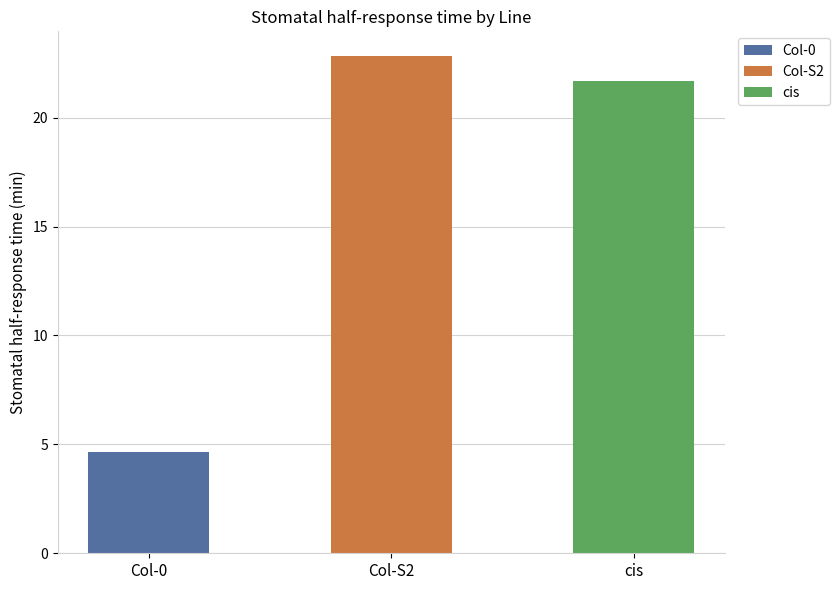

Between 5 and cis, which is larger?

cis